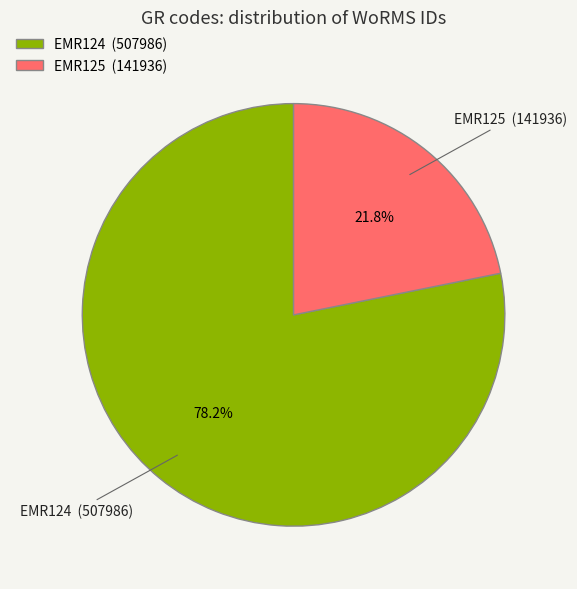

Between EMR125 and EMR124, which is larger?

EMR124